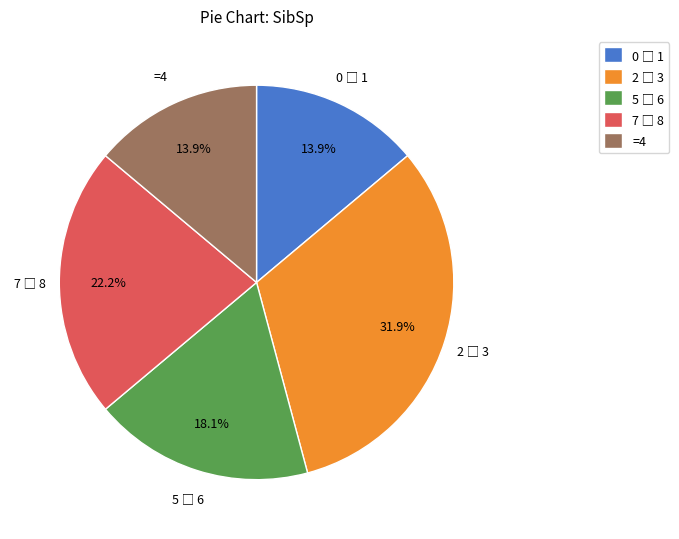

Count the number of slices in the pie.

5